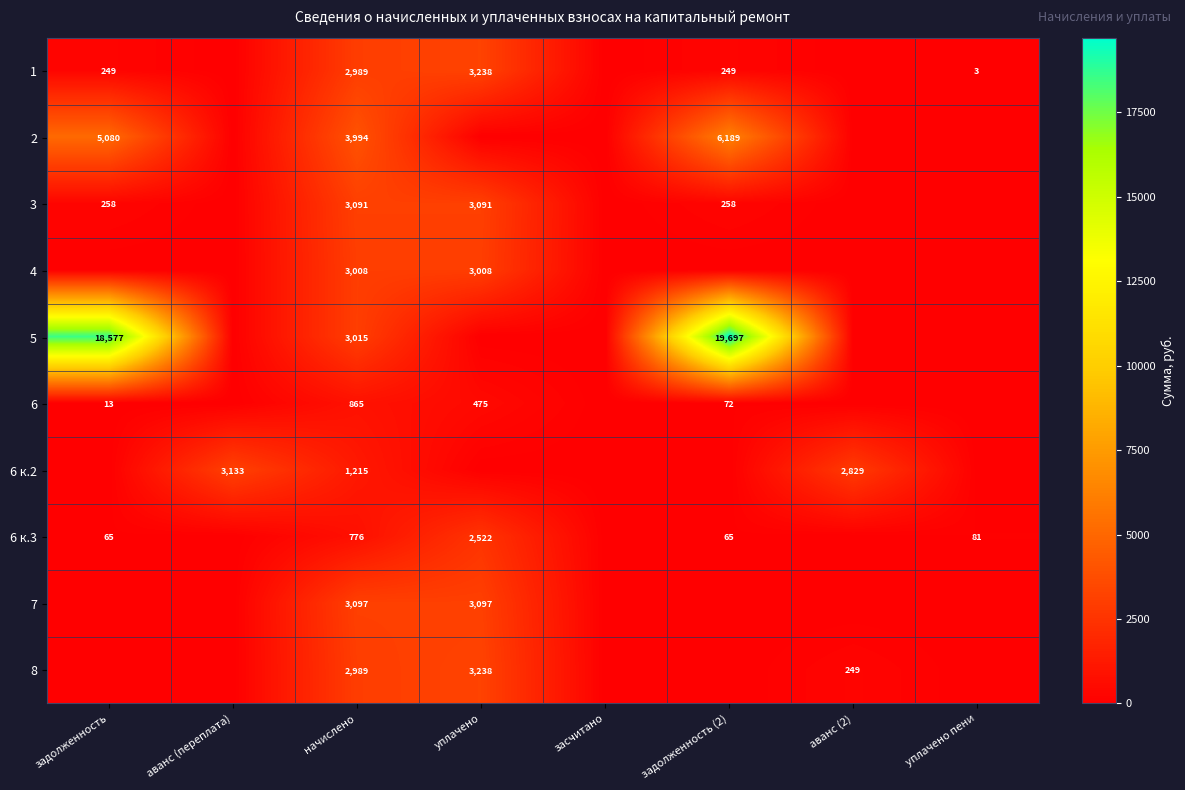

What is the sum of the 1 values at начислено and задолженность?

3238